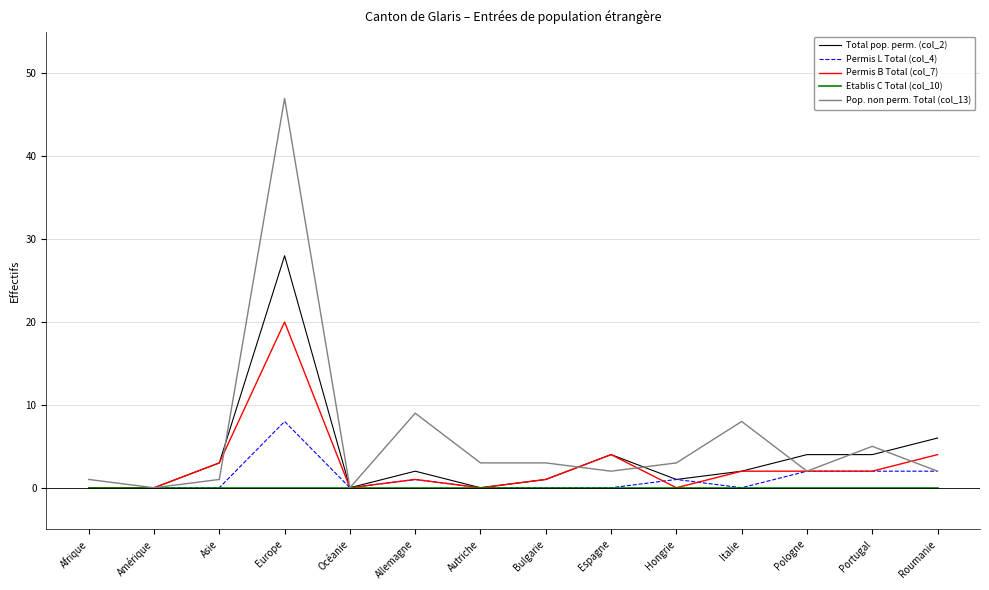

Which label corresponds to the largest value in the chart?

Europe